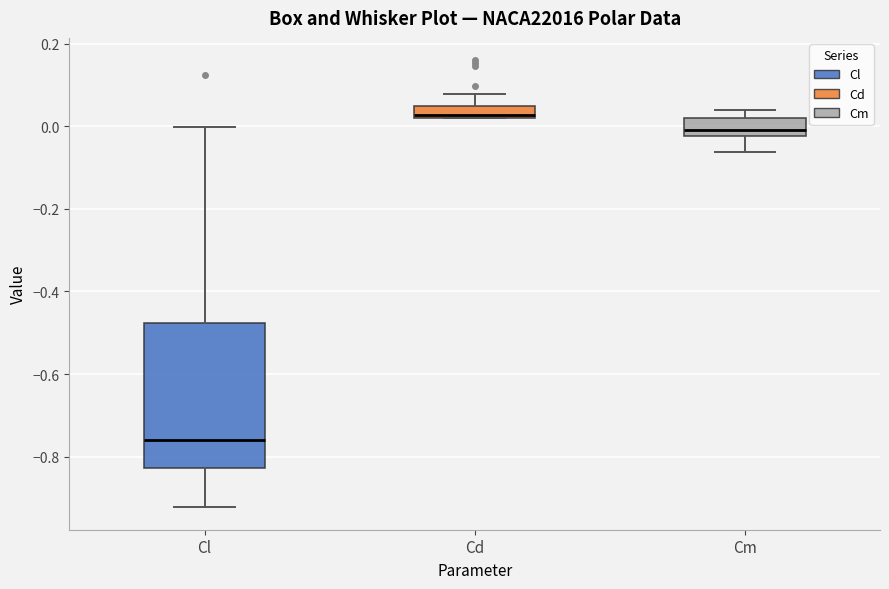

Which box's median line is the highest?

Cd